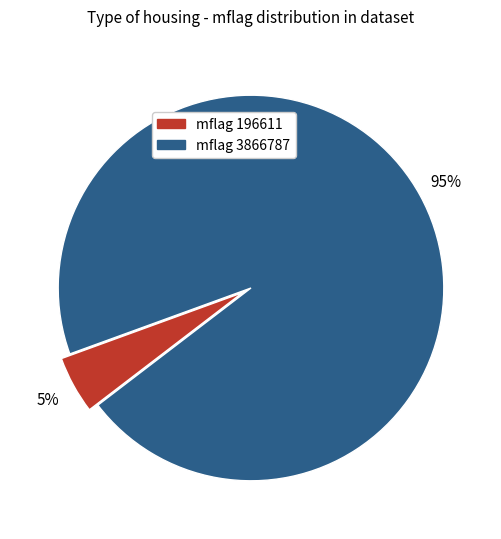

To the nearest percent, what is the difference between the largest and smallest slice percentages?

90%